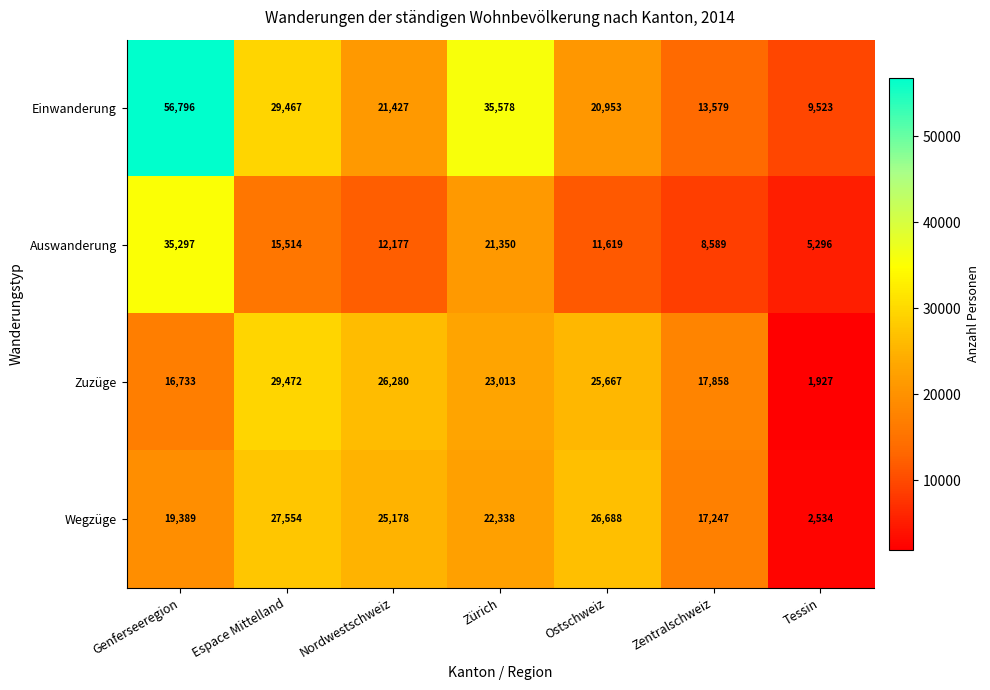

Reading right to left, list all the values displayed in this chart.

Einwanderung: 9523	13579	20953	35578	21427	29467	56796
Auswanderung: 5296	8589	11619	21350	12177	15514	35297
Zuzüge: 1927	17858	25667	23013	26280	29472	16733
Wegzüge: 2534	17247	26688	22338	25178	27554	19389